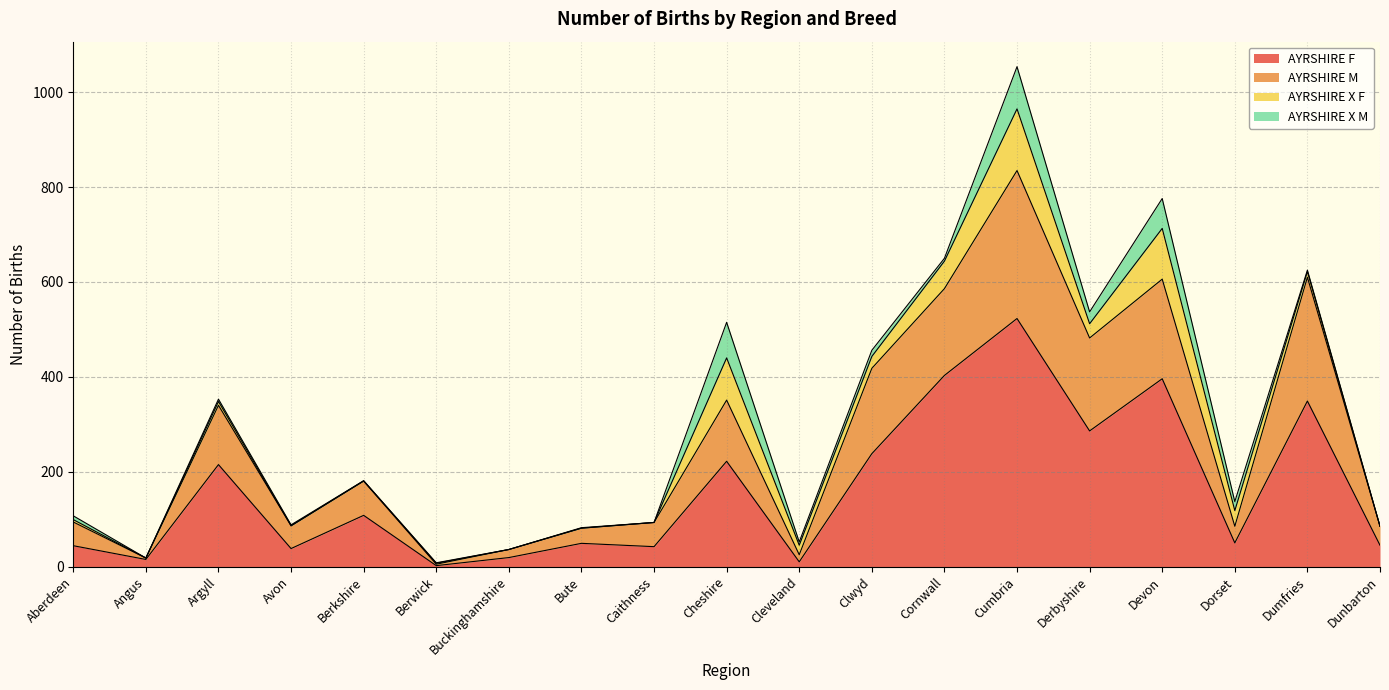

The AYRSHIRE F series shows 238 at Clwyd. True or false?

True